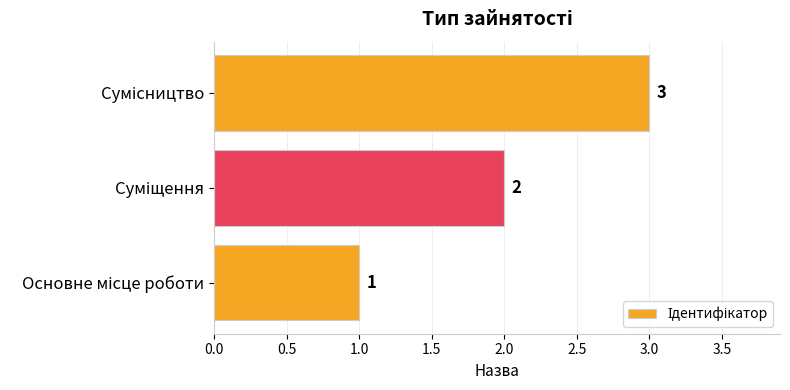

What is the maximum value shown in the chart?

3